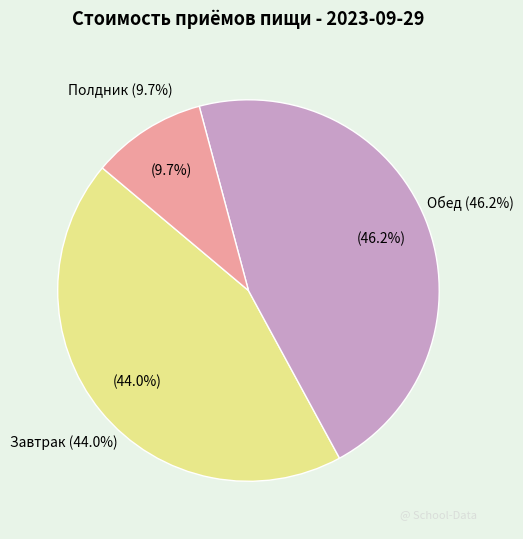

Count the number of slices in the pie.

3